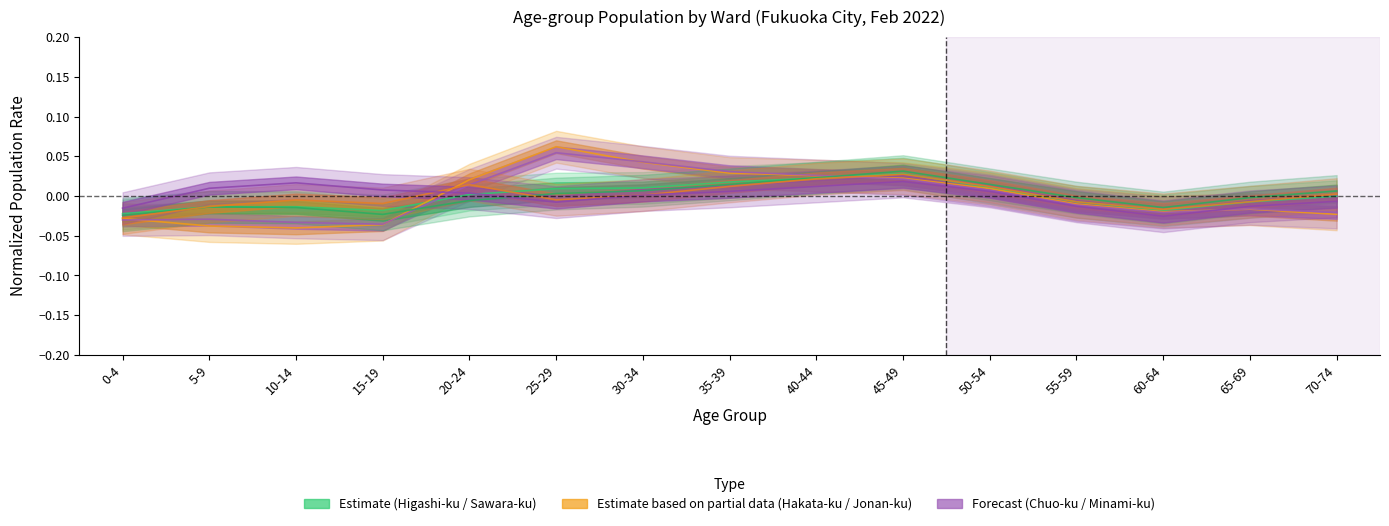

How many categories are shown in the chart?

15